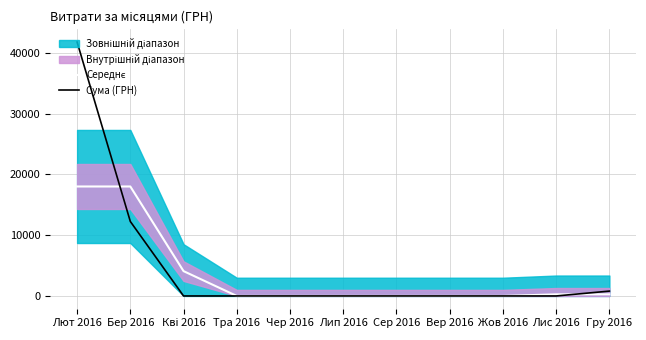

Does the chart have visible grid lines?

Yes